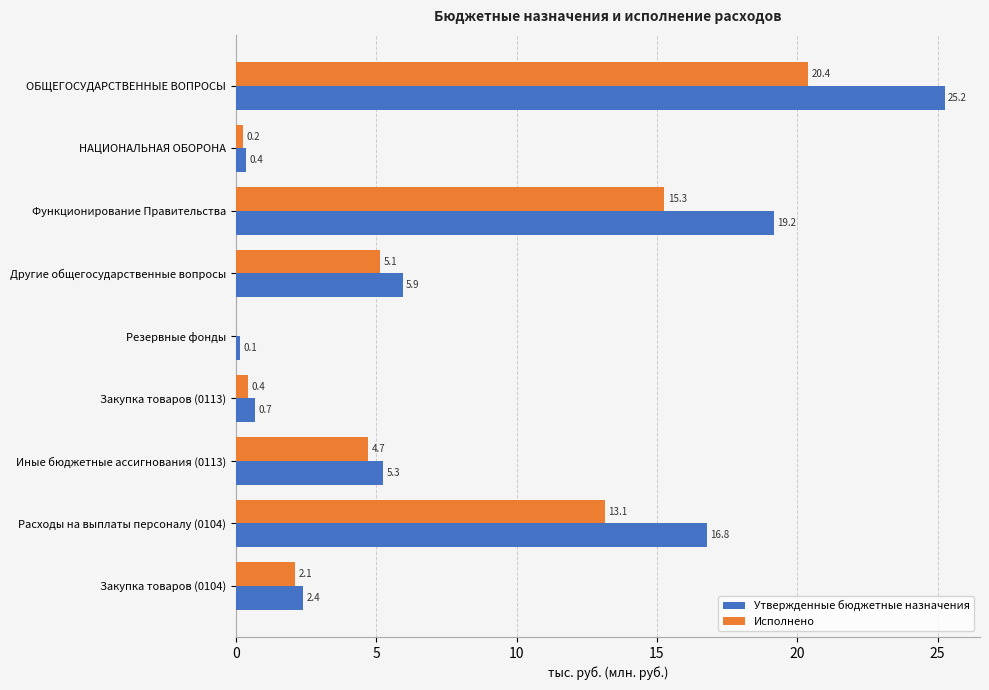

What are all the series names shown in the legend?

Утвержденные бюджетные назначения, Исполнено